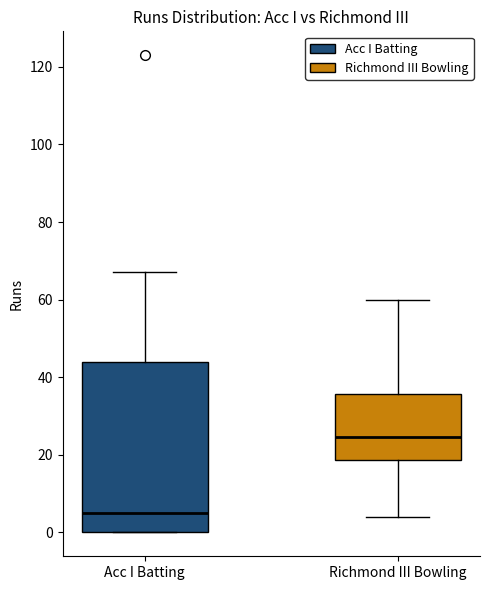

Reading left to right, transcribe this box plot: for each box, give where its median line is, the range the box spans, and where its two whiskers end, as read against the y-axis. The values are not printed on the chart, so give them approximately, as read against the axis.

Acc I Batting: median 6, box 0 to 44, whiskers 0 to 68
Richmond III Bowling: median 24, box 18 to 36, whiskers 4 to 60